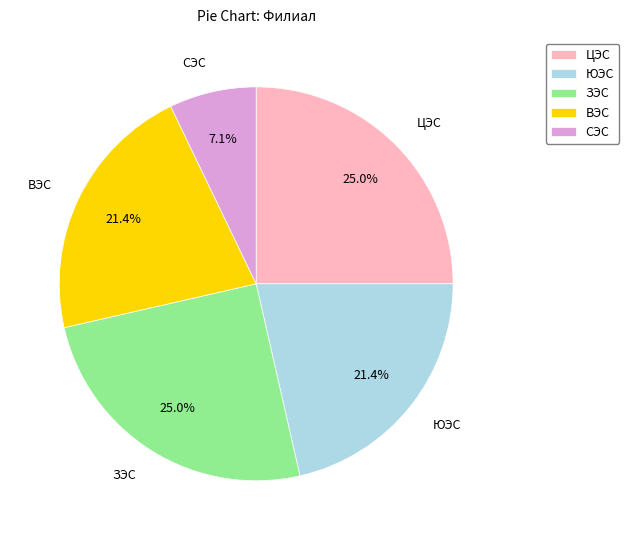

To the nearest percent, what is the combined percentage of ЗЭС and СЭС?

32%